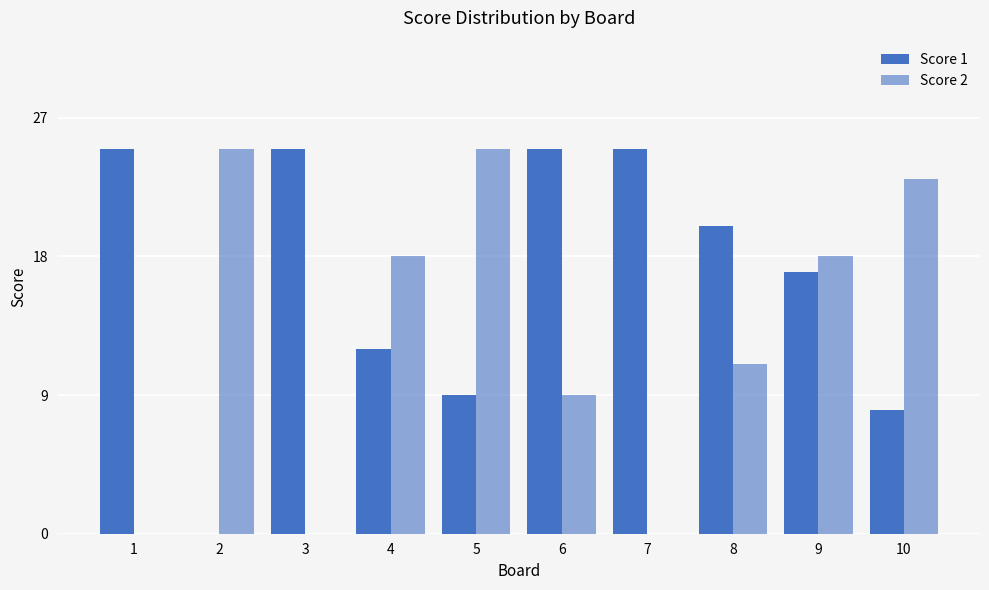

Are the bars grouped side by side (vs. stacked)?

Yes